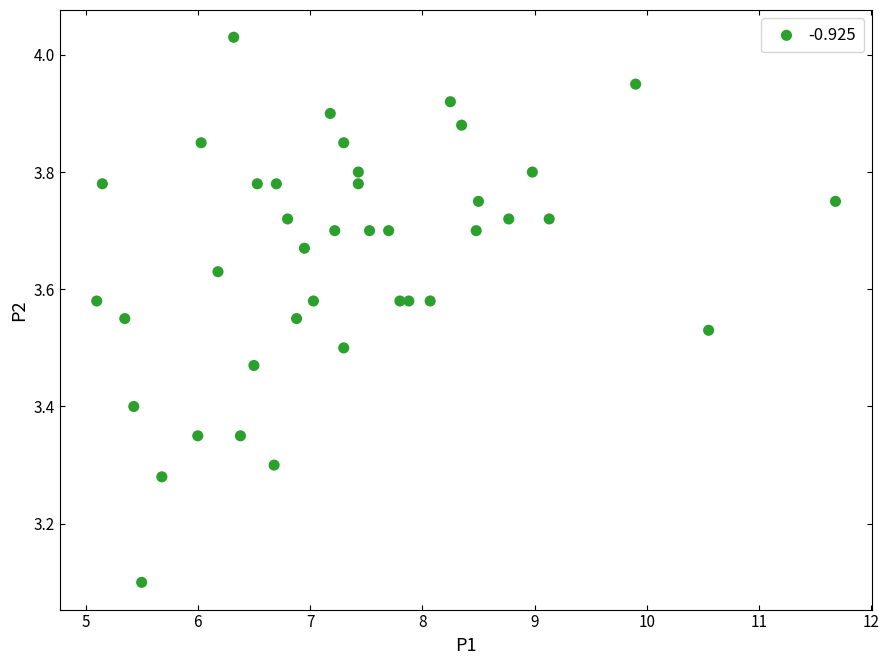

What is the range of X values (max minus min)?

6.6